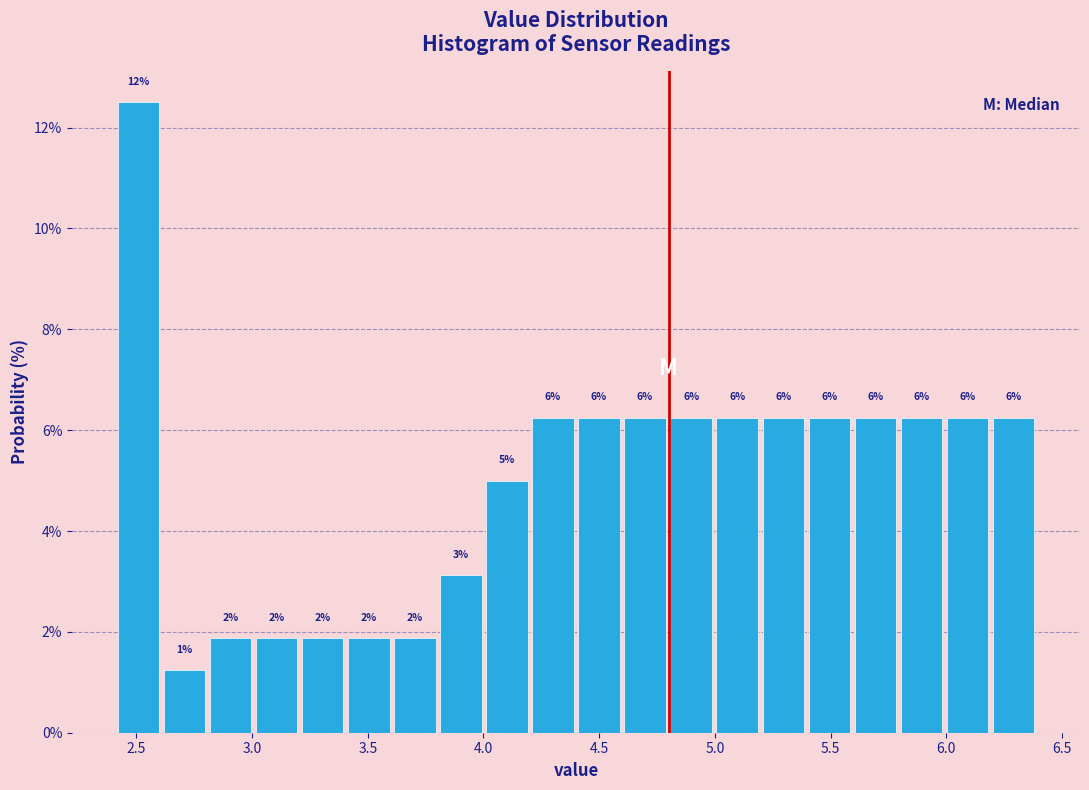

Around what value on the x-axis is the tallest bar? Give the approximate position of its centre, as read against the axis.

2.50